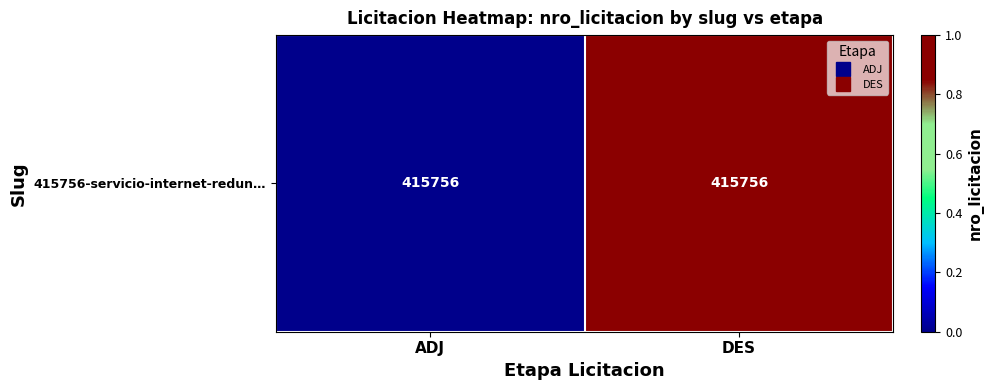

What is the maximum value shown in the chart?

1